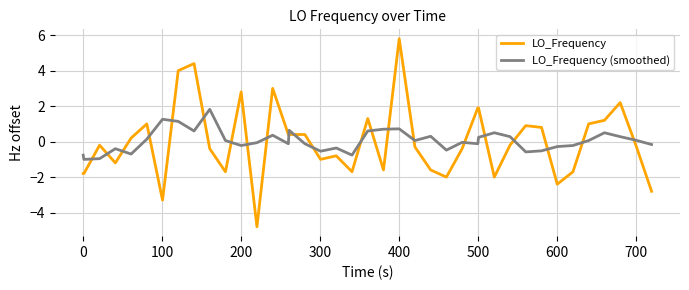

List the series in order of their peak value, lowest first.

LO_Frequency (smoothed), LO_Frequency